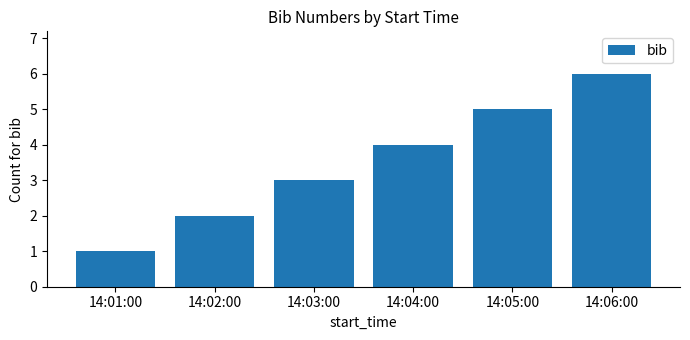

List the labels in order of value, largest first.

14:06:00, 14:05:00, 14:04:00, 14:03:00, 14:02:00, 14:01:00